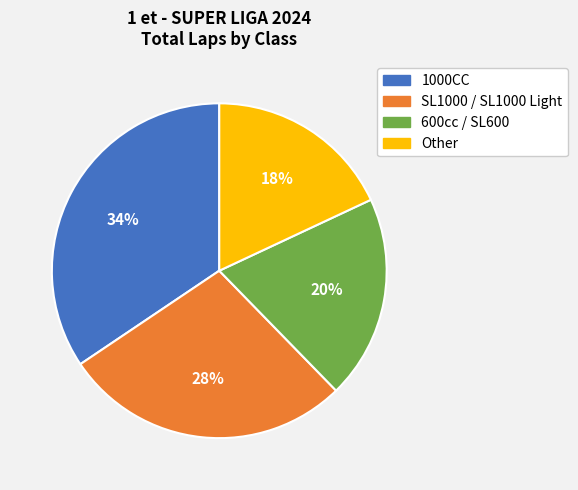

Count the number of slices in the pie.

4